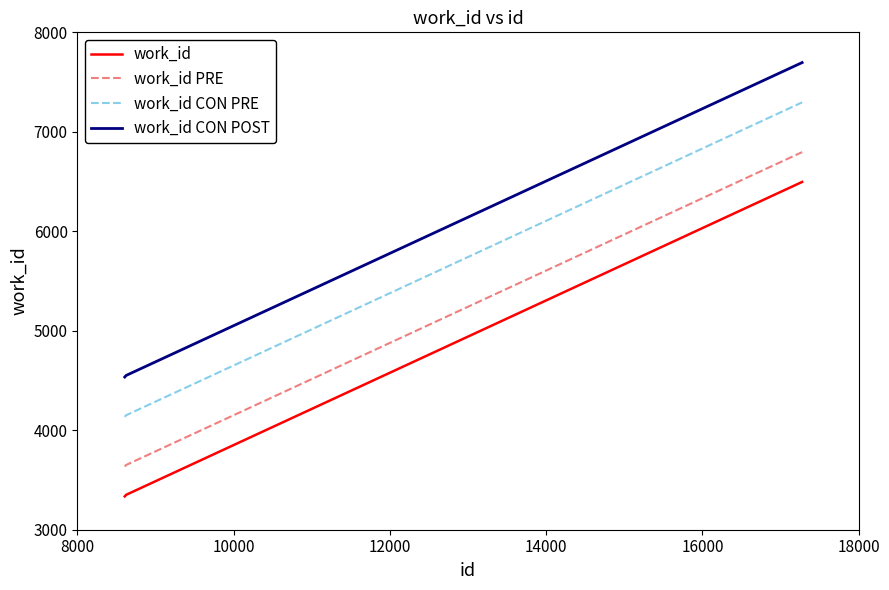

Rank the series by their maximum value, from lowest to highest.

work_id, work_id PRE, work_id CON PRE, work_id CON POST